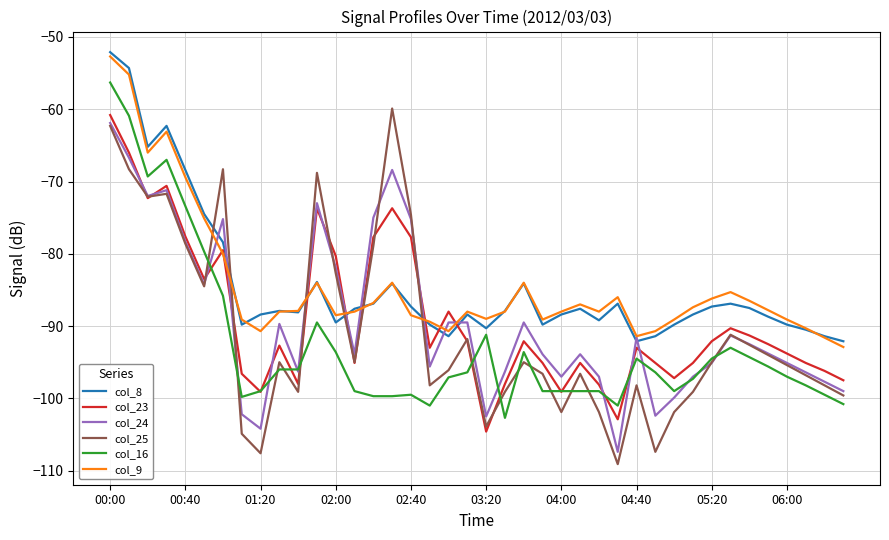

True or false: col_9 and col_16 cross at least once.

False